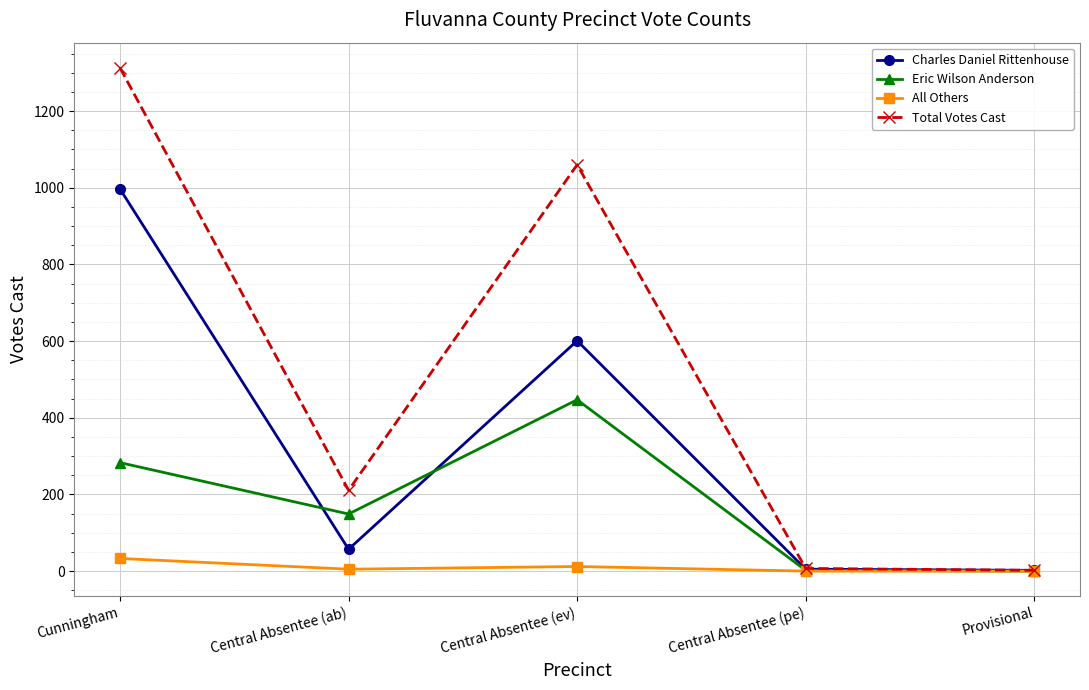

What is the value of the All Others point at the 1st from the left?

33